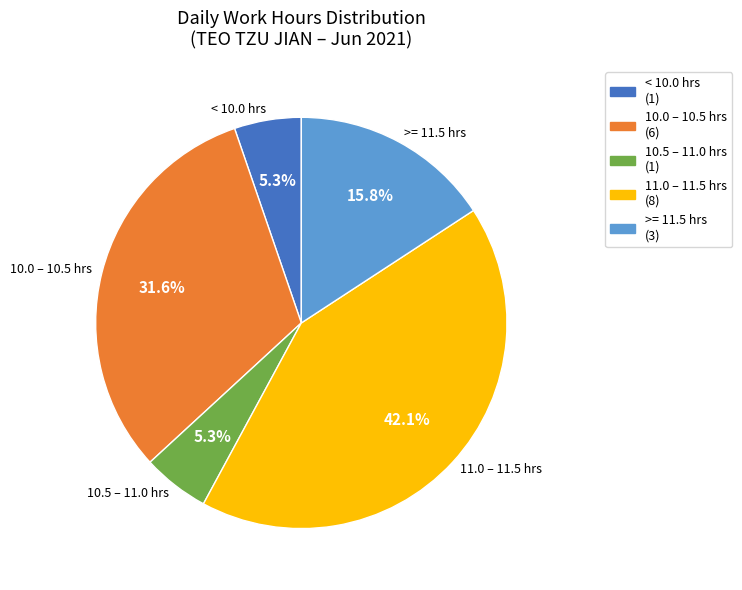

Is there a majority slice in this chart?

No